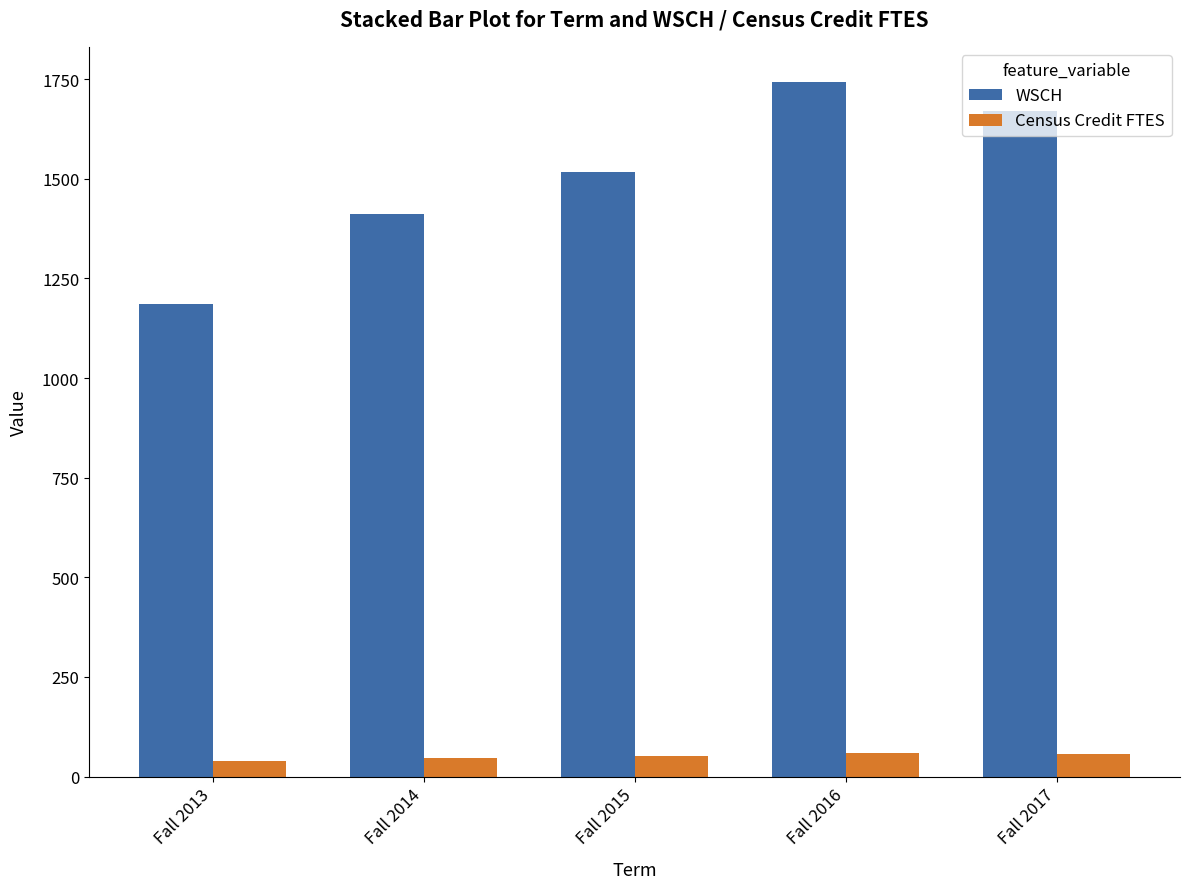

List the series in order of their overall mean, lowest first.

Census Credit FTES, WSCH